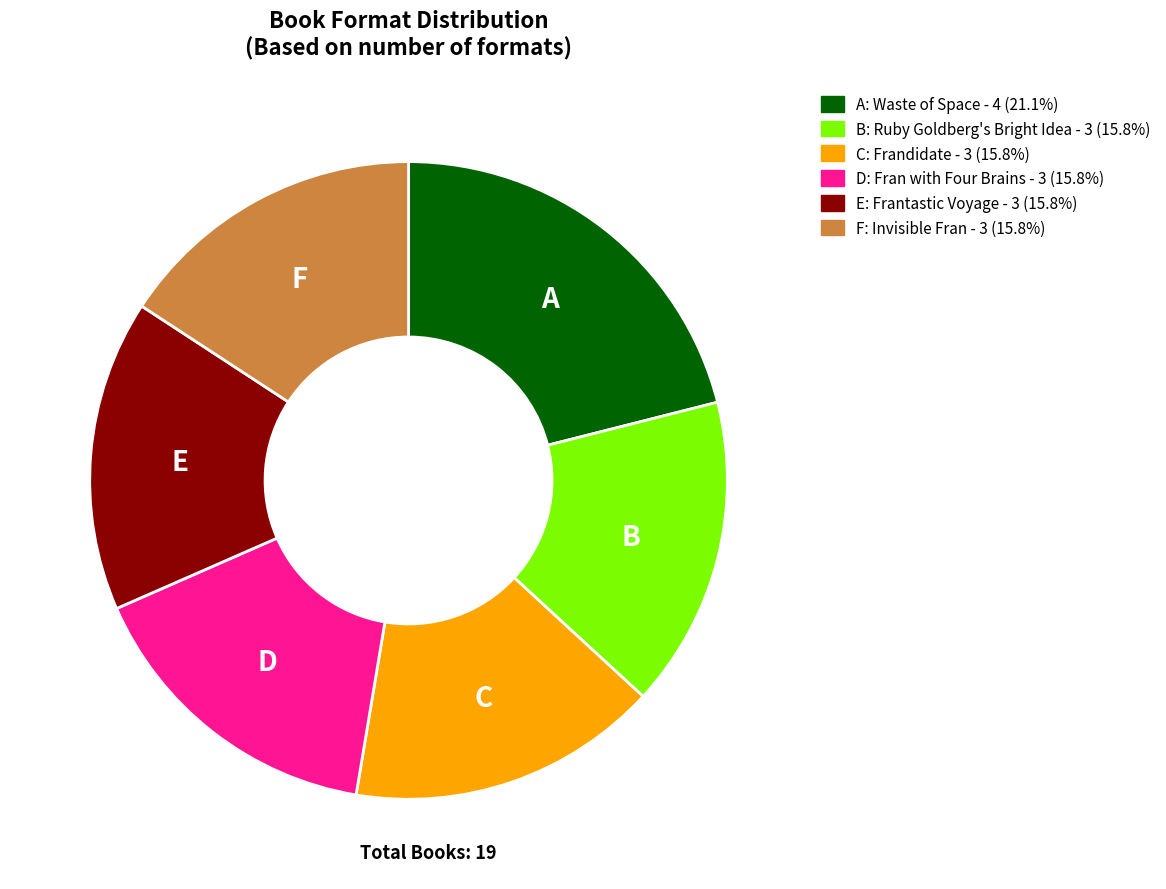

Is there a majority slice in this chart?

No